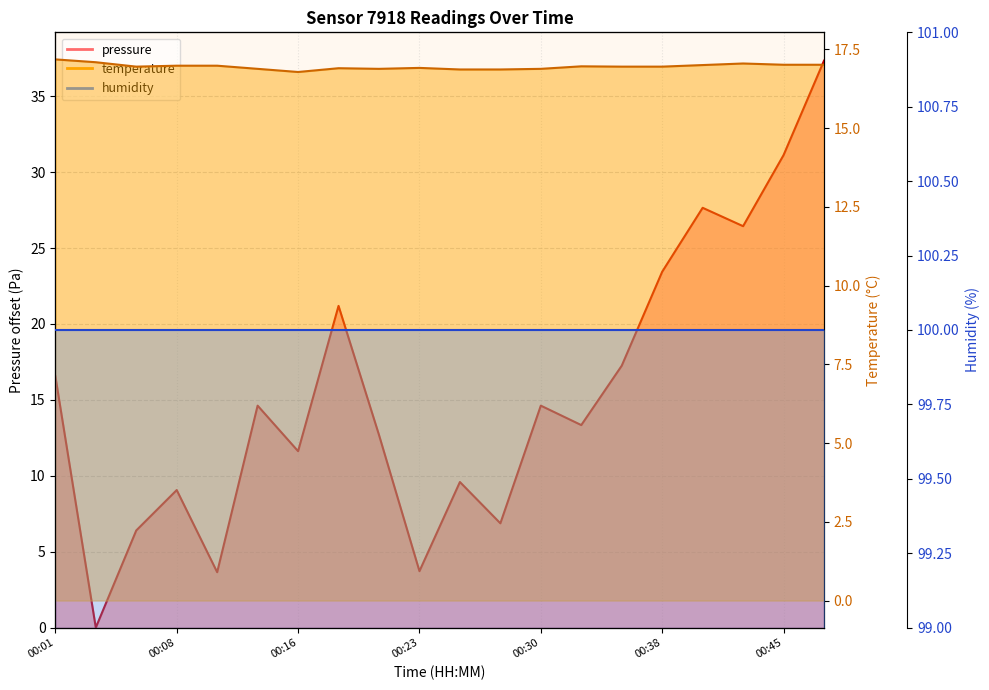

Where is pressure nearest to the value 18?

00:35